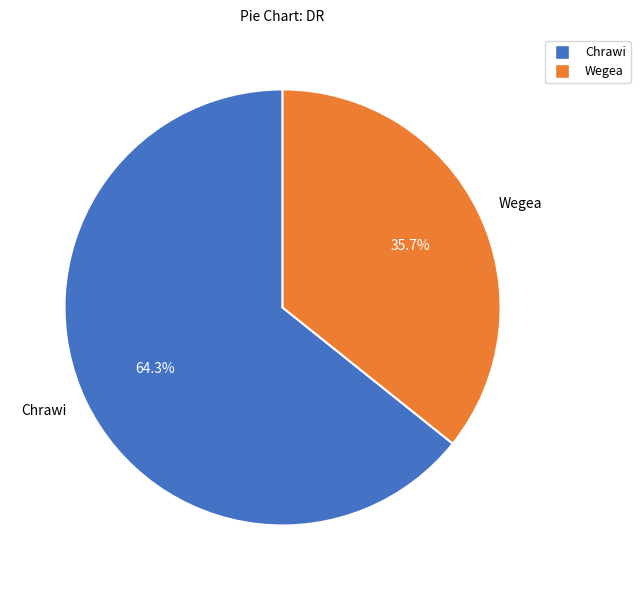

Is it true that Chrawi is 55% of the pie?

False